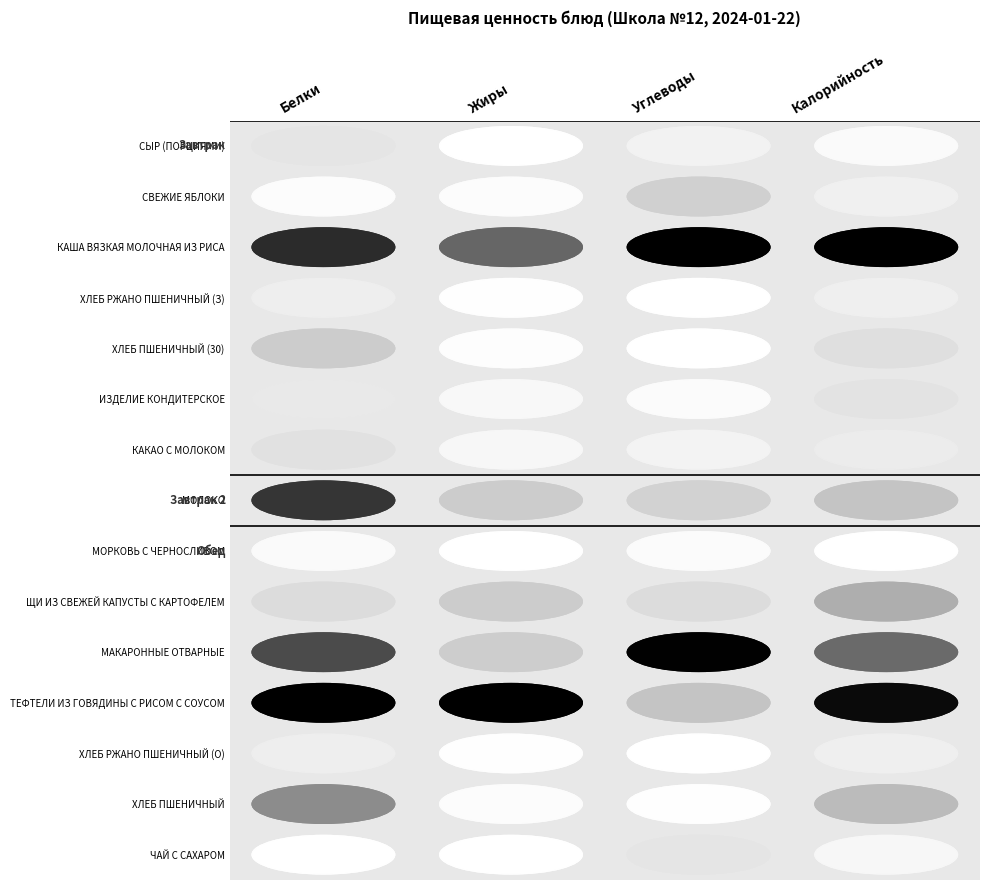

Reading left to right, transcribe all the data shown in this chart.

СЫР (ПОРЦИЯМИ): Белки=0.2	Жиры=0.0	Углеводы=0.1	Калорийность=0.0
СВЕЖИЕ ЯБЛОКИ: Белки=0.0	Жиры=0.0	Углеводы=0.3	Калорийность=0.1
КАША ВЯЗКАЯ МОЛОЧНАЯ ИЗ РИСА: Белки=0.9	Жиры=0.7	Углеводы=1.0	Калорийность=1.0
ХЛЕБ РЖАНО ПШЕНИЧНЫЙ (З): Белки=0.1	Жиры=0.0	Углеводы=0.0	Калорийность=0.1
ХЛЕБ ПШЕНИЧНЫЙ (30): Белки=0.3	Жиры=0.0	Углеводы=0.0	Калорийность=0.2
ИЗДЕЛИЕ КОНДИТЕРСКОЕ: Белки=0.2	Жиры=0.1	Углеводы=0.0	Калорийность=0.2
КАКАО С МОЛОКОМ: Белки=0.2	Жиры=0.1	Углеводы=0.1	Калорийность=0.1
МОЛОКО: Белки=0.8	Жиры=0.3	Углеводы=0.3	Калорийность=0.3
МОРКОВЬ С ЧЕРНОСЛИВОМ: Белки=0.0	Жиры=0.0	Углеводы=0.0	Калорийность=0.0
ЩИ ИЗ СВЕЖЕЙ КАПУСТЫ С КАРТОФЕЛЕМ: Белки=0.2	Жиры=0.3	Углеводы=0.2	Калорийность=0.4
МАКАРОННЫЕ ОТВАРНЫЕ: Белки=0.8	Жиры=0.3	Углеводы=1.0	Калорийность=0.7
ТЕФТЕЛИ ИЗ ГОВЯДИНЫ С РИСОМ С СОУСОМ: Белки=1.0	Жиры=1.0	Углеводы=0.3	Калорийность=1.0
ХЛЕБ РЖАНО ПШЕНИЧНЫЙ (О): Белки=0.1	Жиры=0.0	Углеводы=0.0	Калорийность=0.1
ХЛЕБ ПШЕНИЧНЫЙ: Белки=0.5	Жиры=0.0	Углеводы=0.0	Калорийность=0.4
ЧАЙ С САХАРОМ: Белки=0.0	Жиры=0.0	Углеводы=0.2	Калорийность=0.1